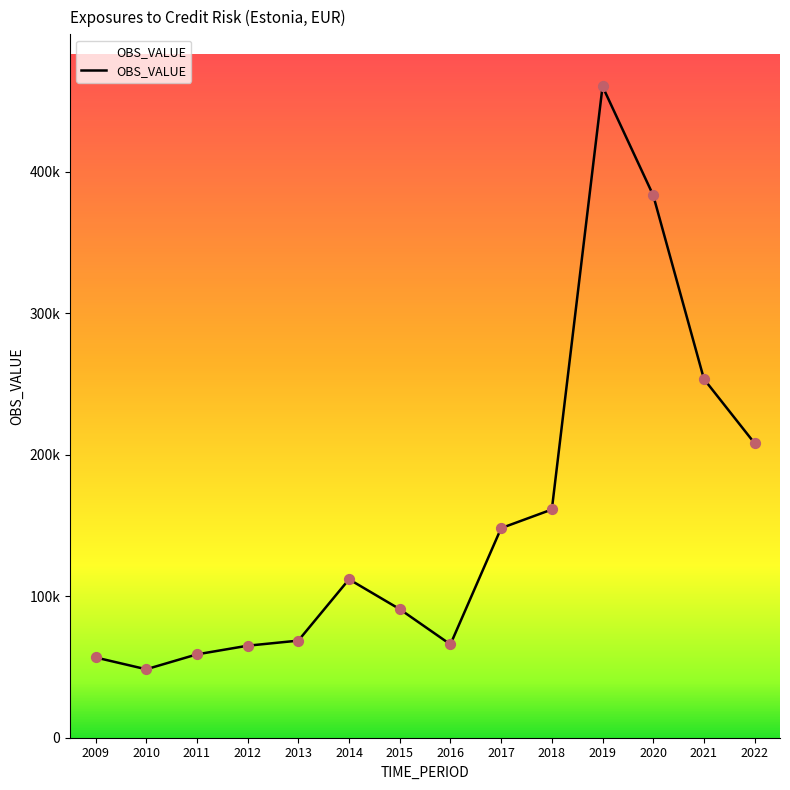

Between 2009 and 2015, which is larger?

2015